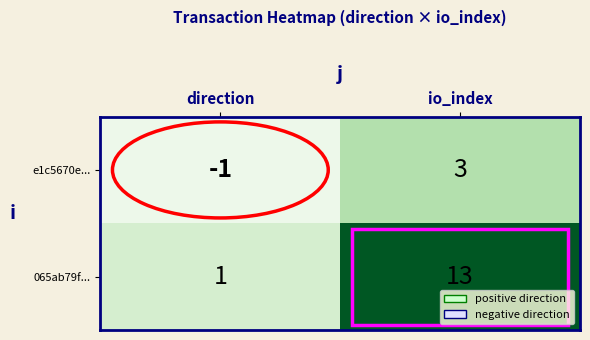

Which series has the largest range (max minus min)?

065ab79f...